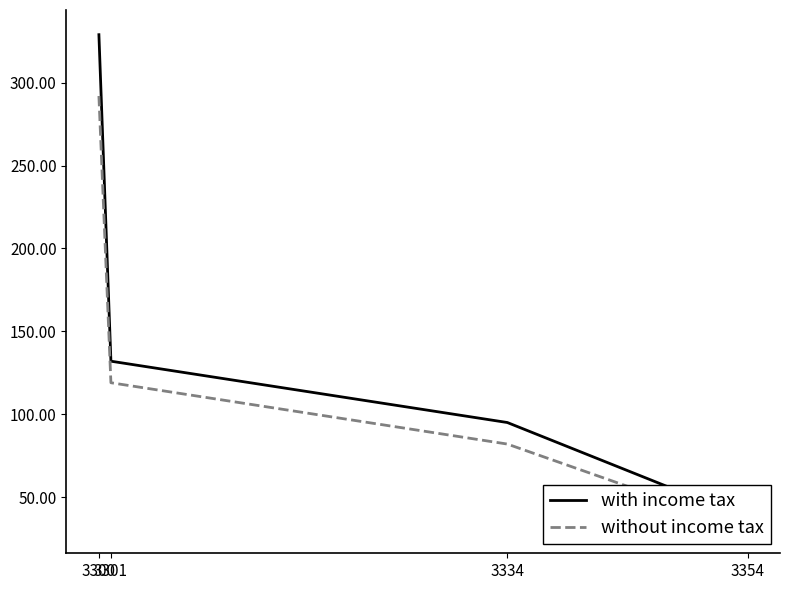

True or false: without income tax has a value of 82 at 3334.

True